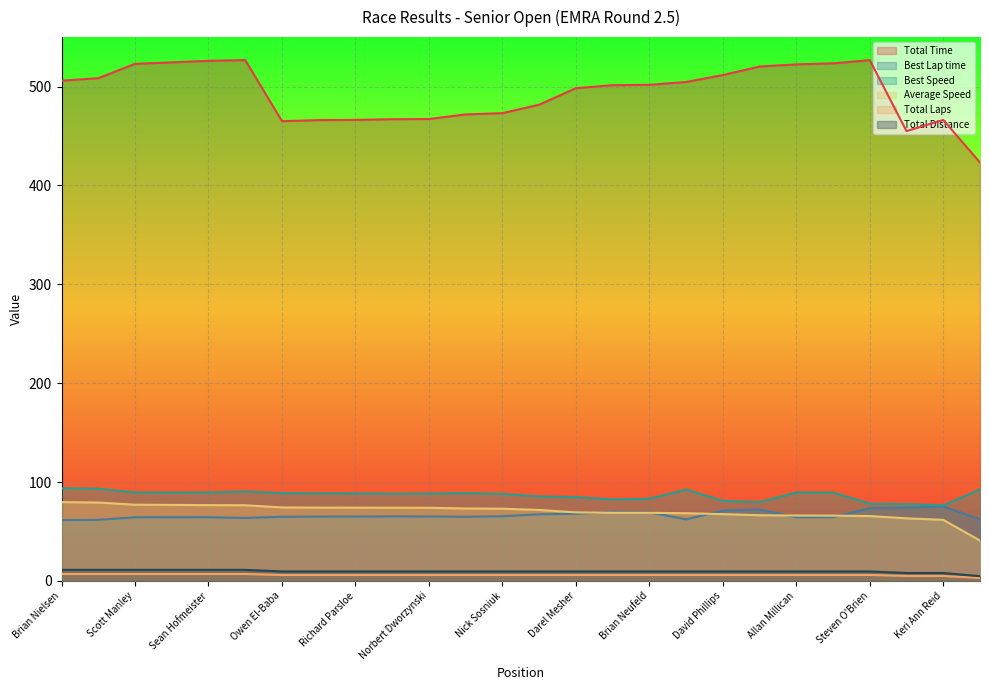

At which category does the chart reach its peak across all series?

Jason Kolmatycki